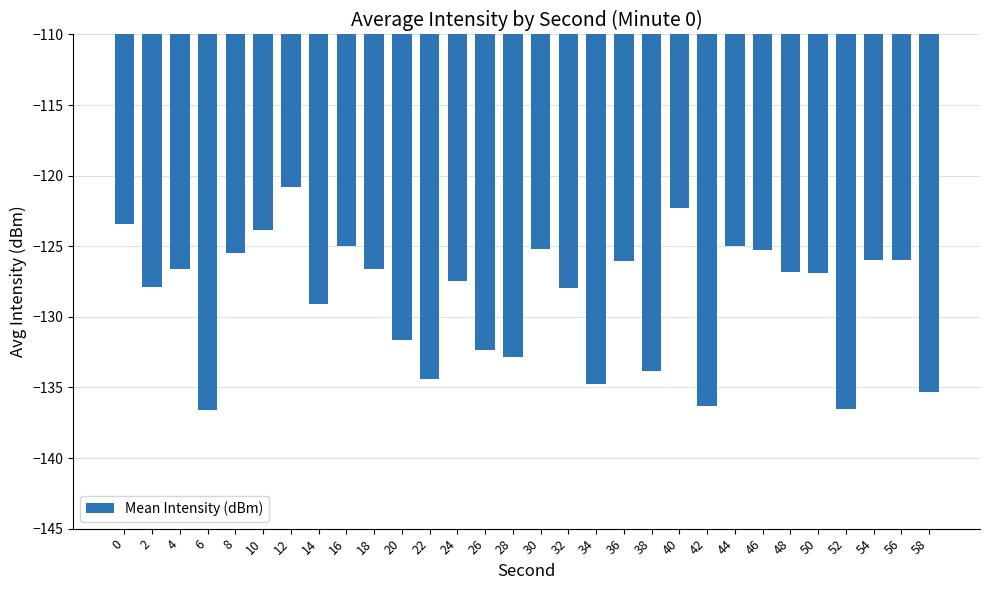

What is the change in value from 30 to 46?

-0.1